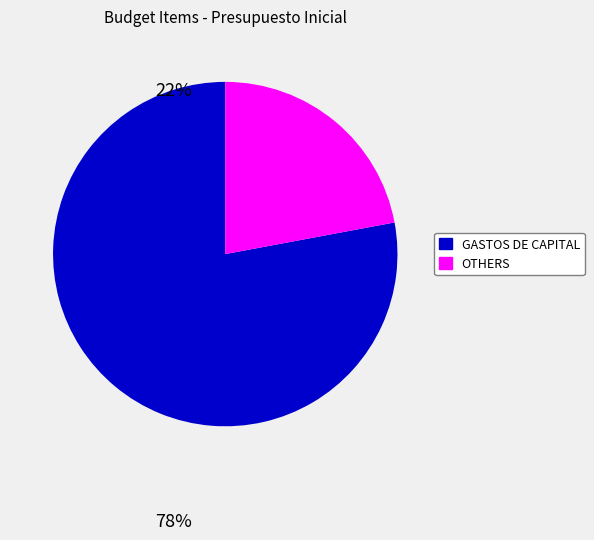

Does any single category account for the majority?

Yes